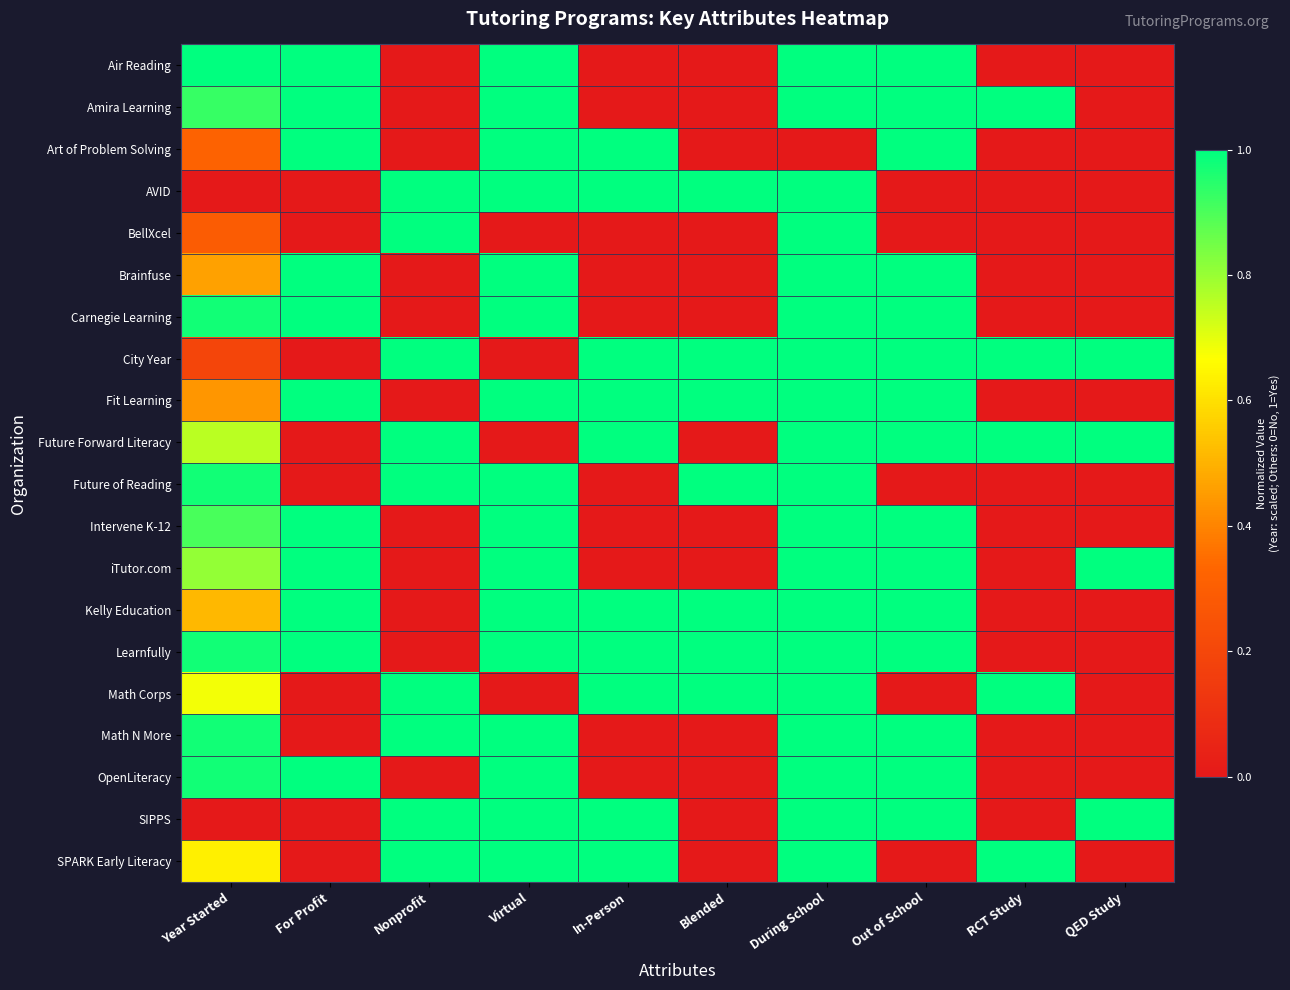

At how many categories does at least one series exceed 0?

10